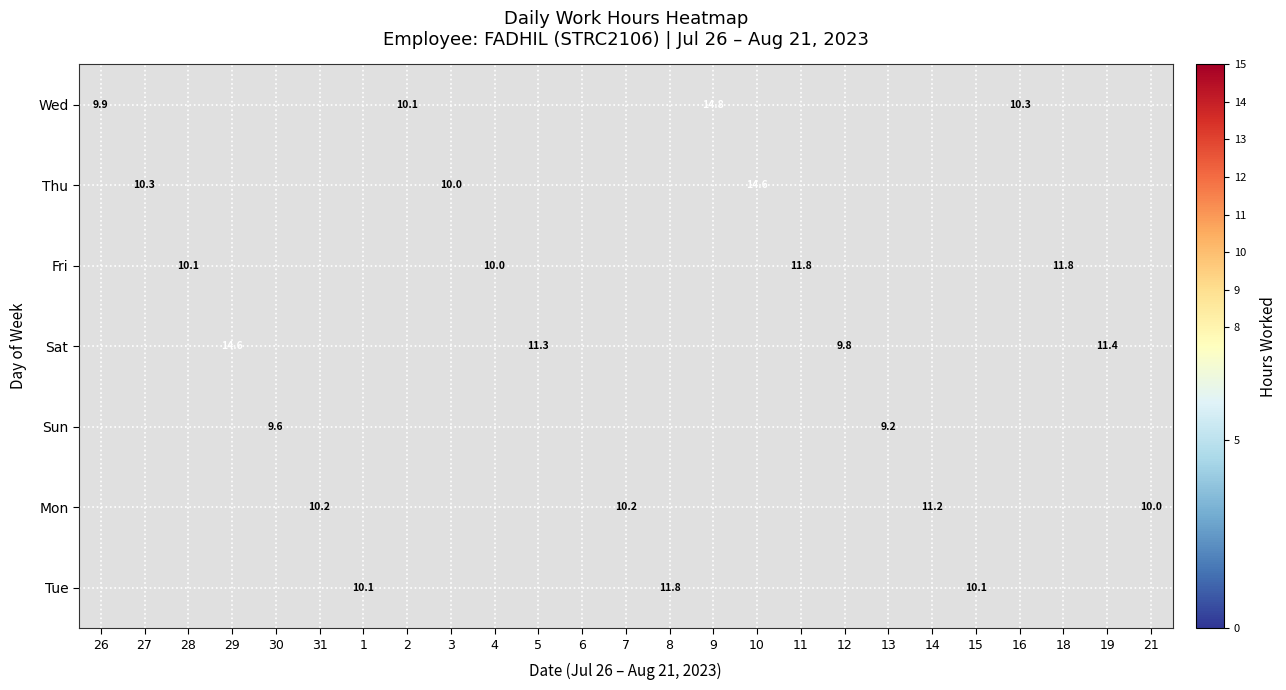

The Sat series shows 16.7 at 19. True or false?

False